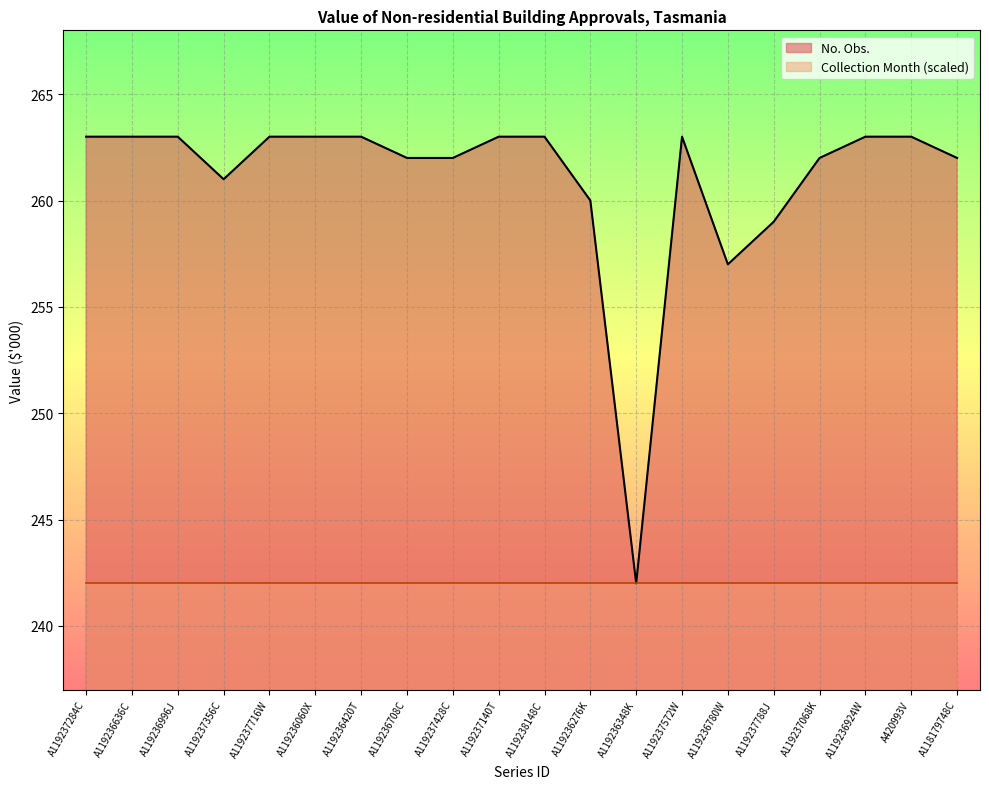

What is the maximum value shown in the chart?

263